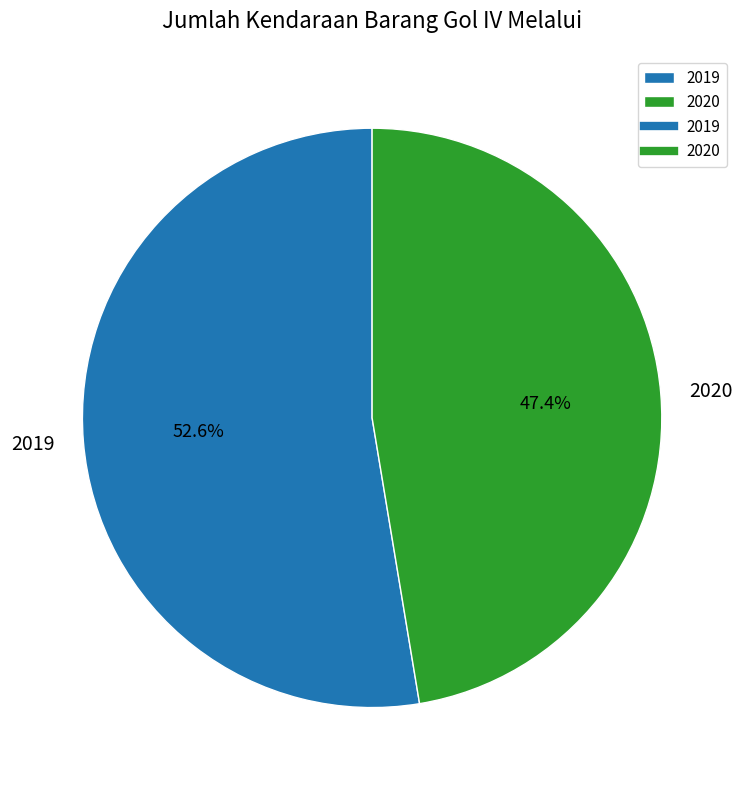

Rank the categories by value from highest to lowest.

2019, 2020